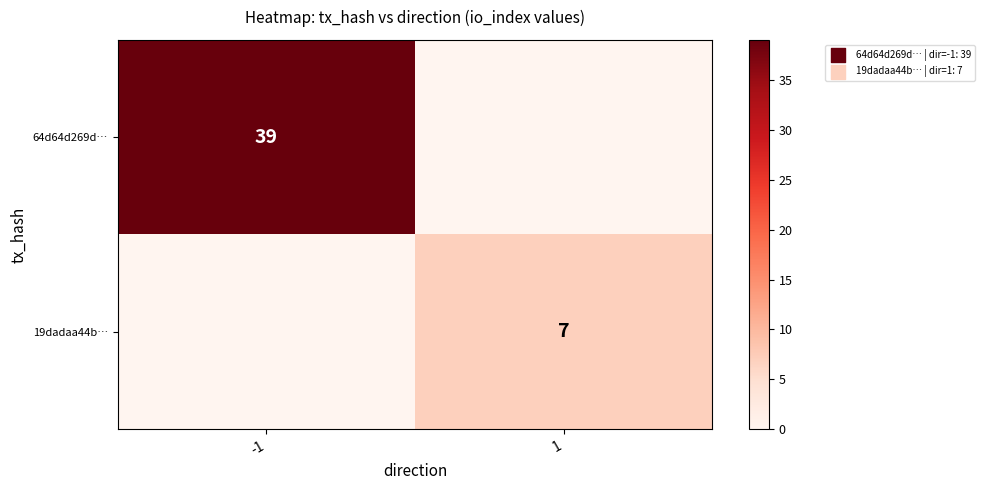

Is the value of 64d64d269d… at -1 greater than the value of 19dadaa44b… at 1?

Yes